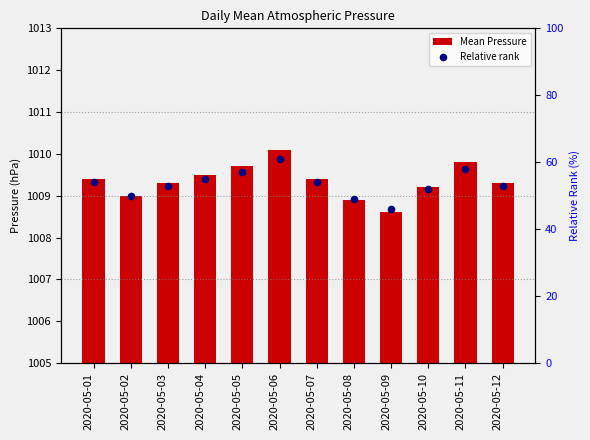

At how many categories does at least one series exceed 744?

12